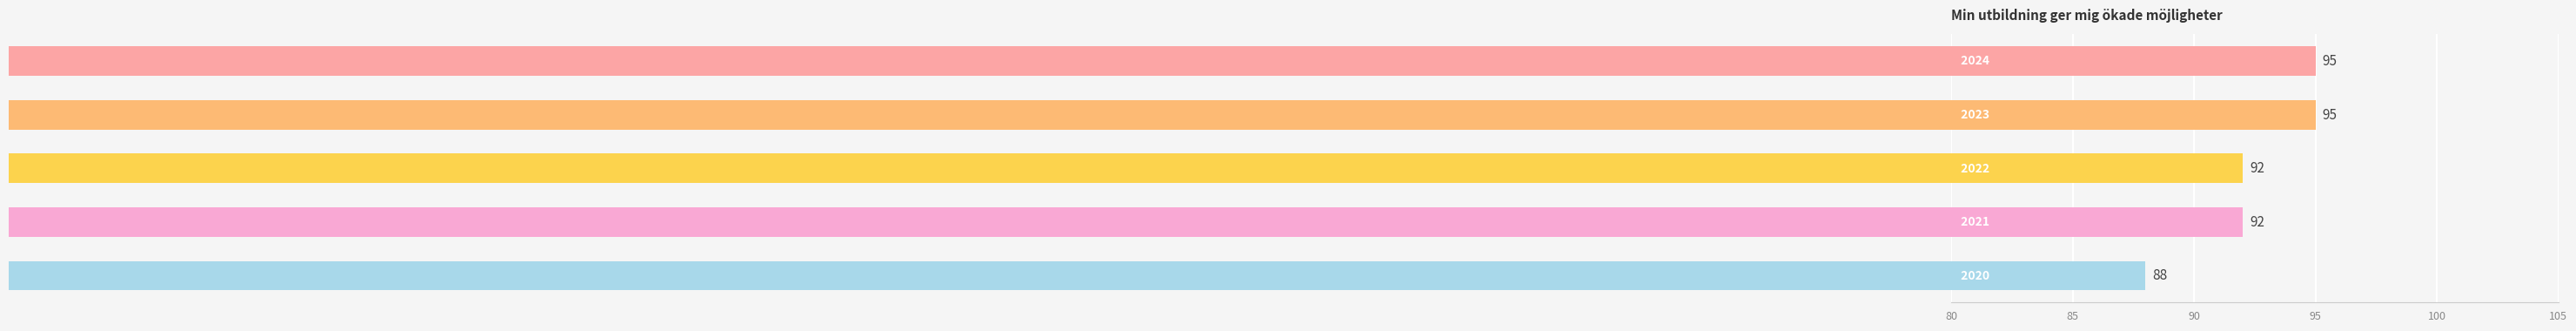

Between 2020 and 2021, which is larger?

2021